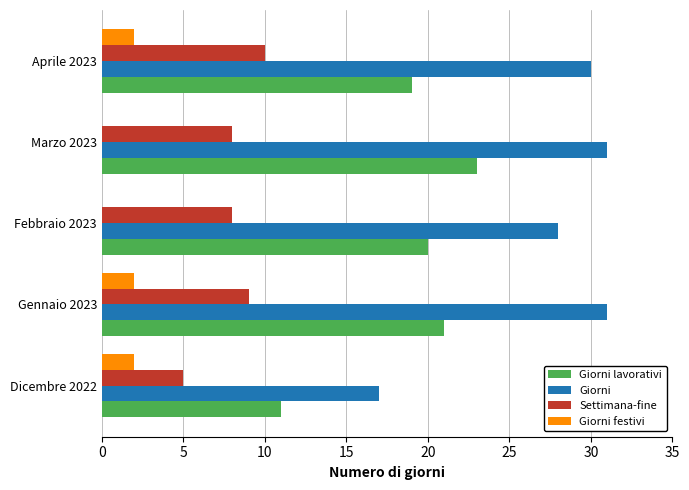

What is the greatest value displayed?

31